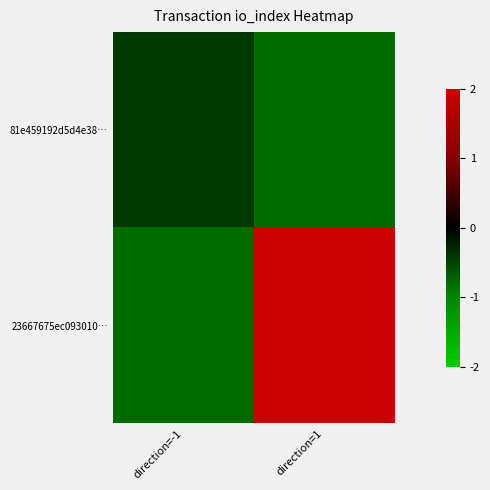

At how many categories does at least one series exceed 1?

1